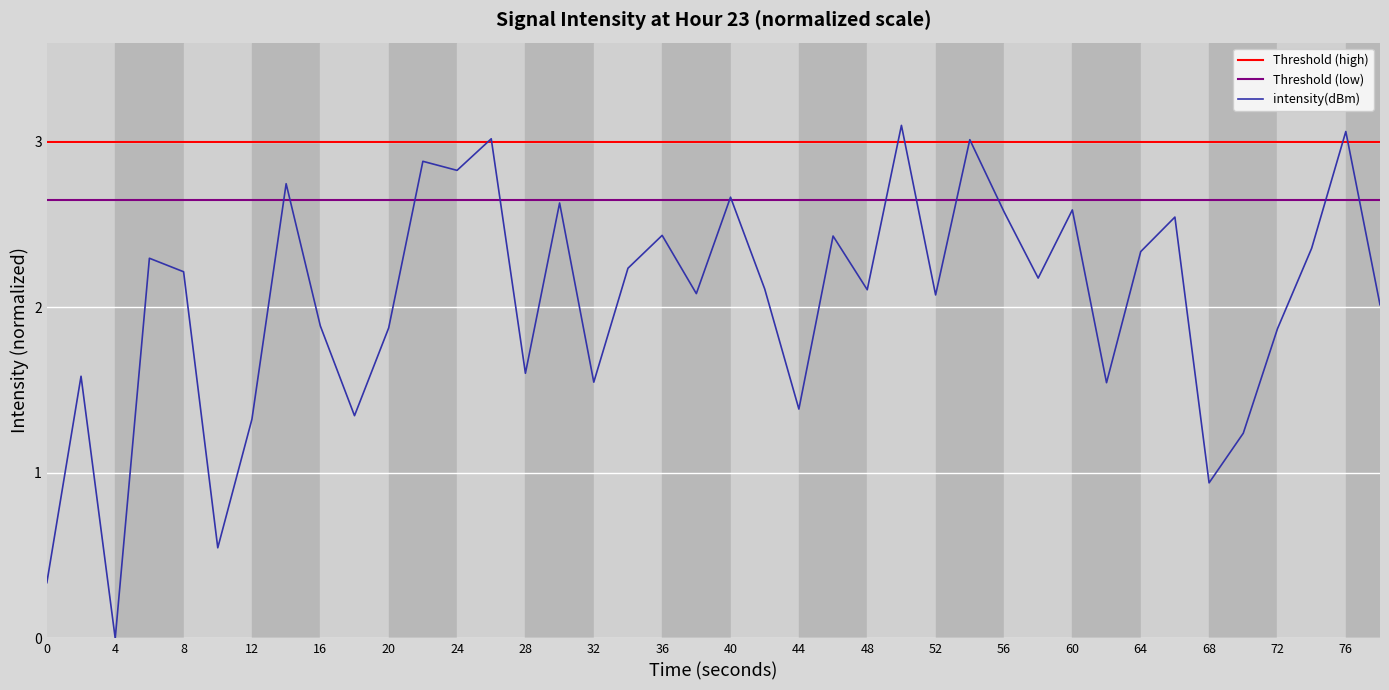

The intensity(dBm) series shows 2.6 at 56. True or false?

True